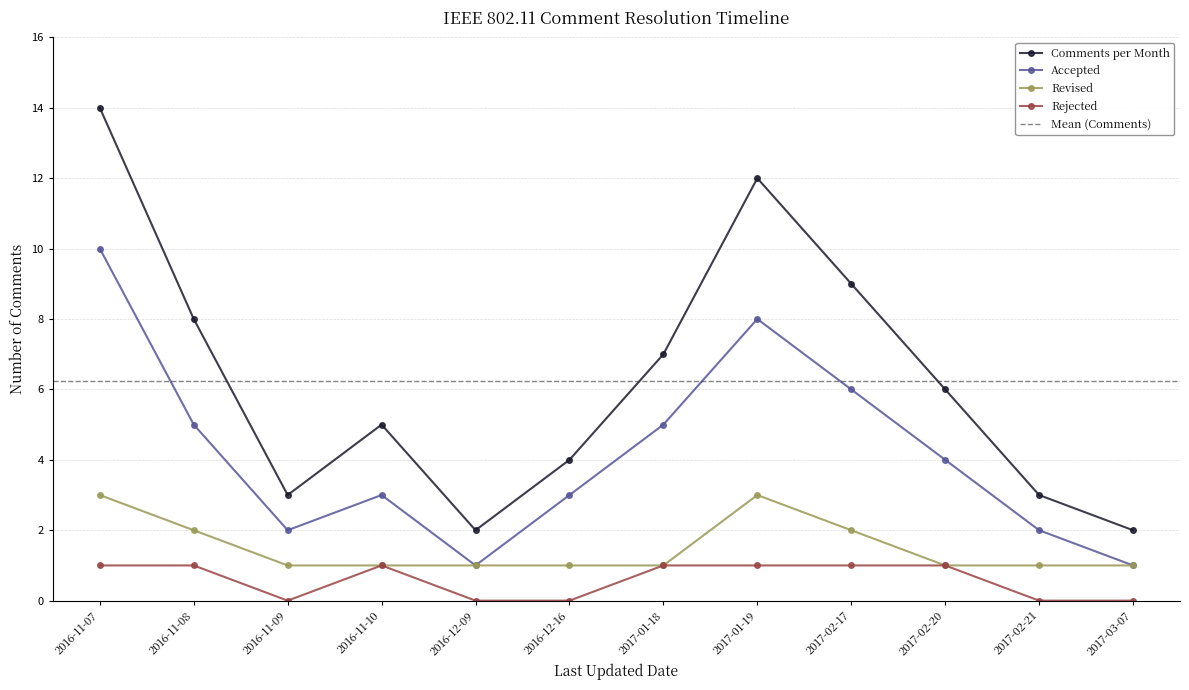

What is the sum of all Accepted values?

50